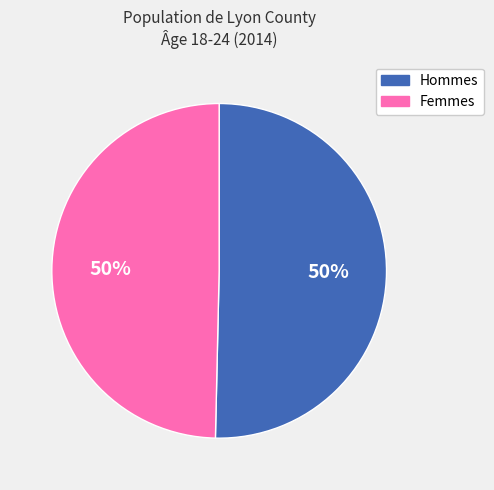

How many slices are in this pie chart?

2